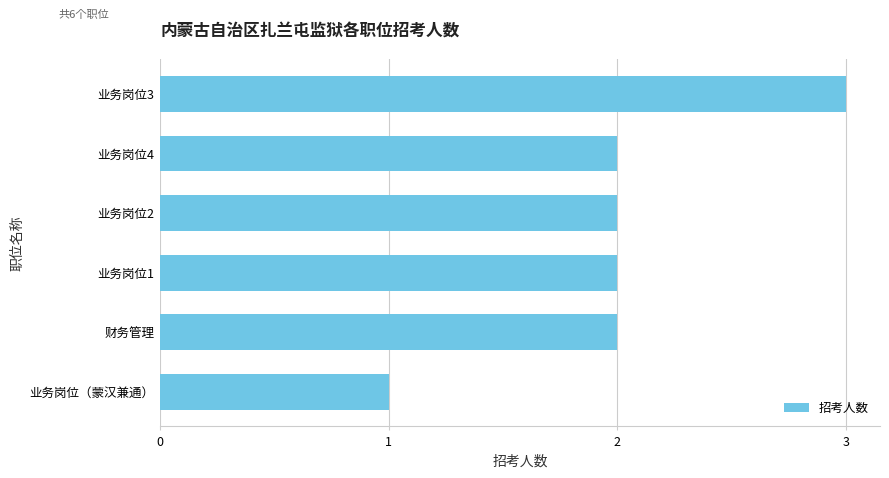

How many bars are there in total?

6